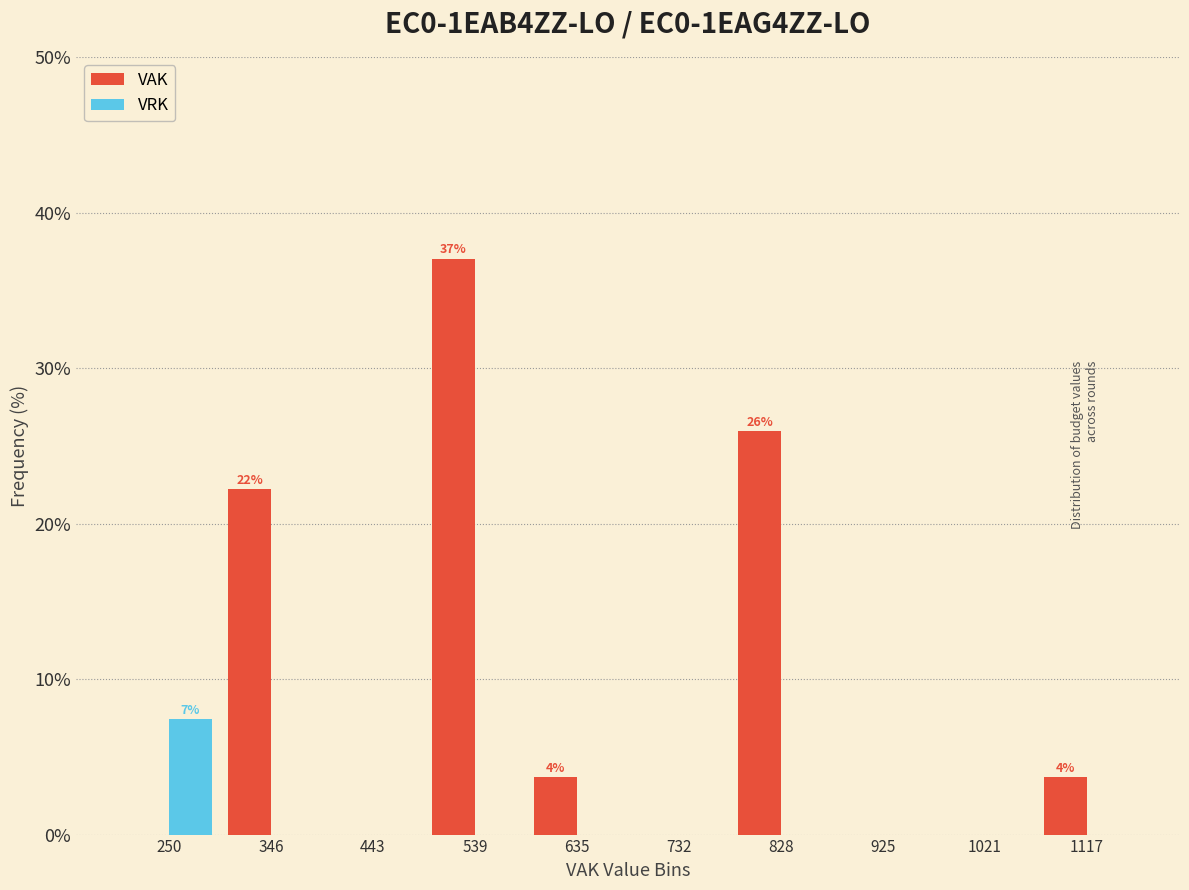

In the VRK series, which range on the x-axis has the tallest bar?

200 to 300